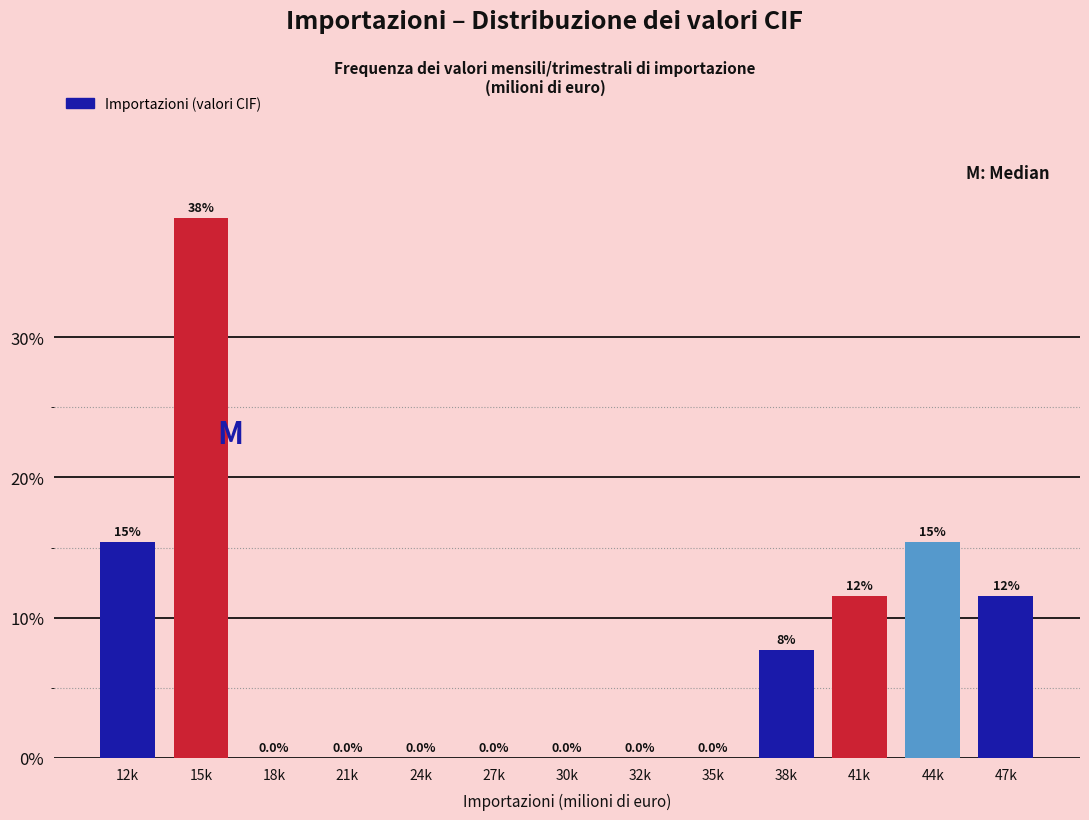

Reading left to right, extract all data points from this chart.

12k=15.4	15k=38.5	18k=0.0	21k=0.0	24k=0.0	27k=0.0	30k=0.0	32k=0.0	35k=0.0	38k=7.7	41k=11.5	44k=15.4	47k=11.5